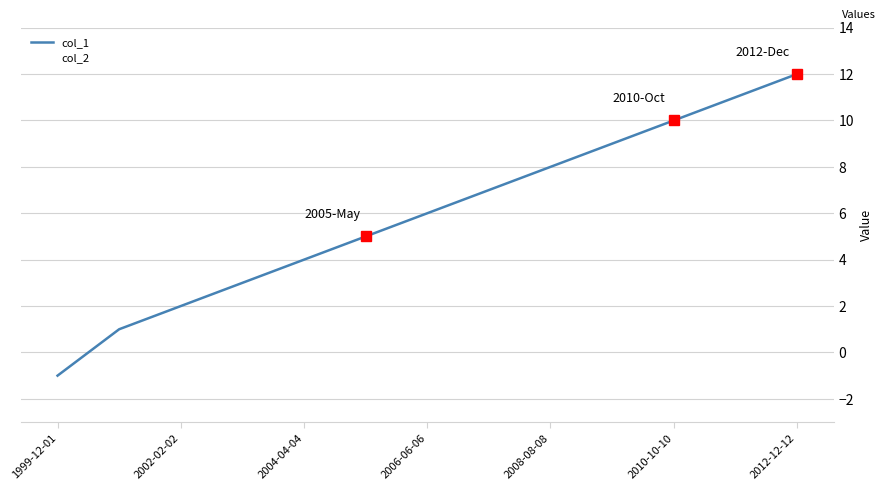

What is the greatest value displayed?

12